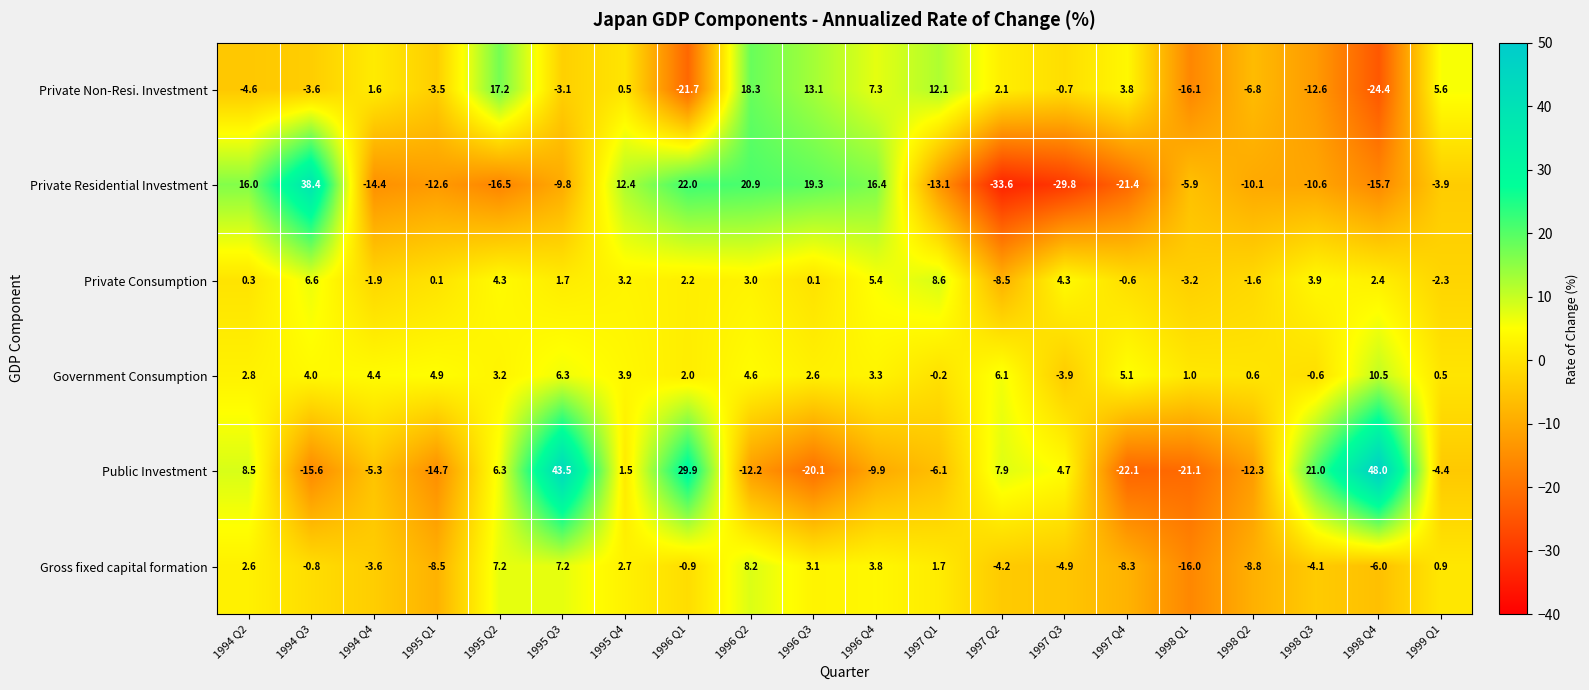

What is the difference between the Private Consumption values at 1999 Q1 and 1998 Q4?

4.7